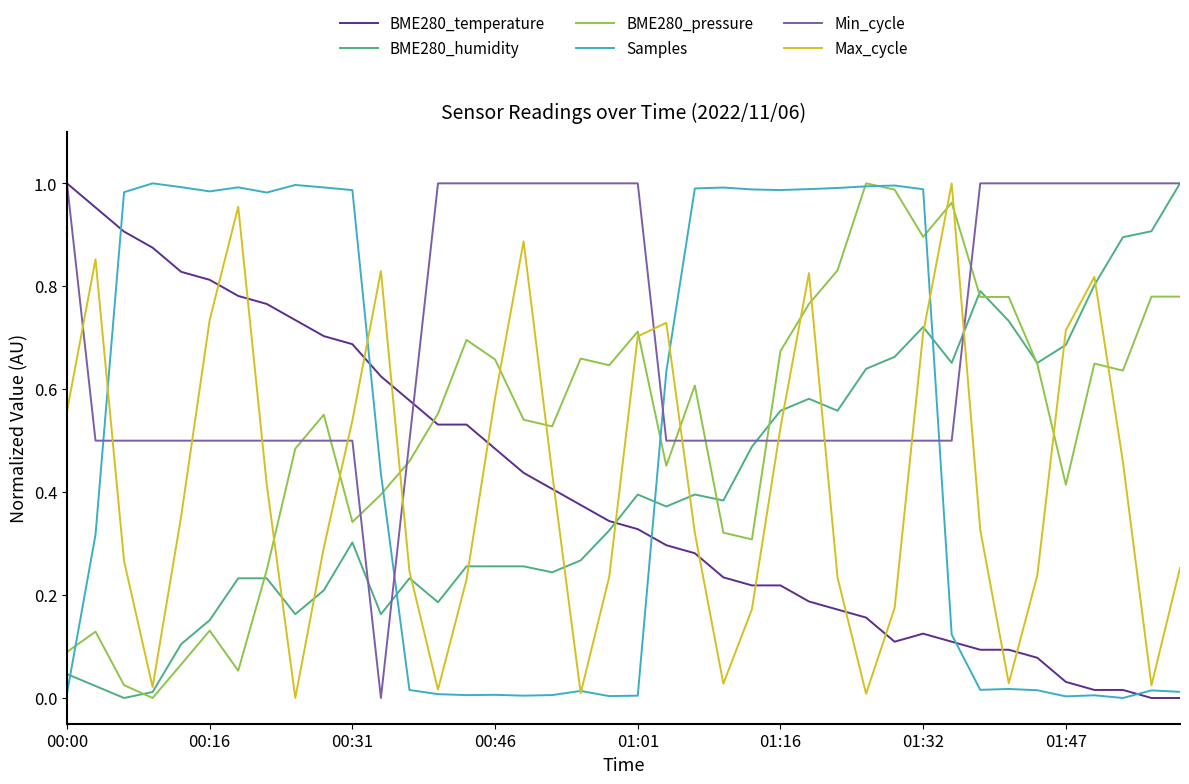

Which series has the largest total across all categories?

Min_cycle